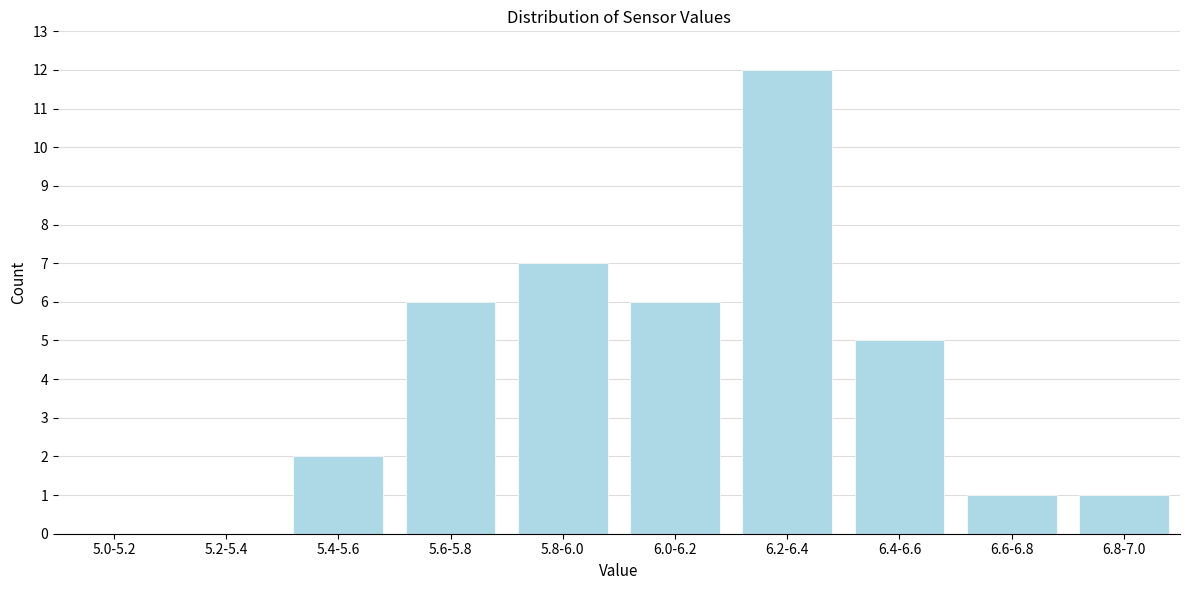

Reading left to right, what are all the values shown in this chart?

5.0-5.2=0	5.2-5.4=0	5.4-5.6=2	5.6-5.8=6	5.8-6.0=7	6.0-6.2=6	6.2-6.4=12	6.4-6.6=5	6.6-6.8=1	6.8-7.0=1